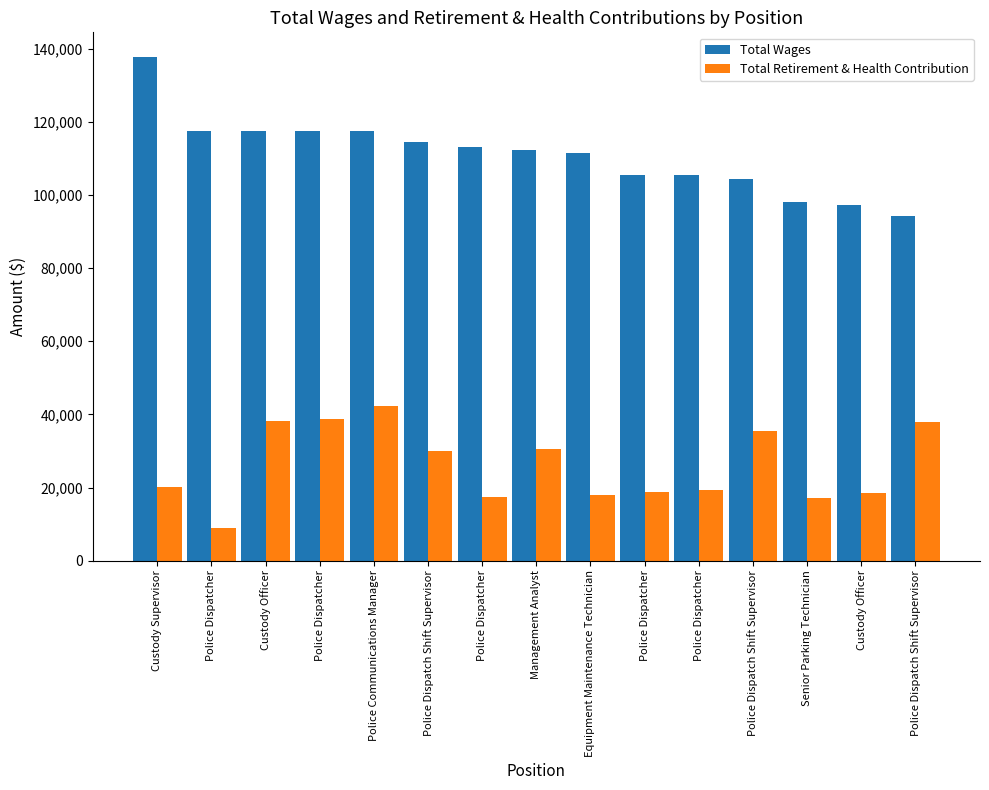

Rank the series by their average value, from highest to lowest.

Total Wages, Total Retirement & Health Contribution